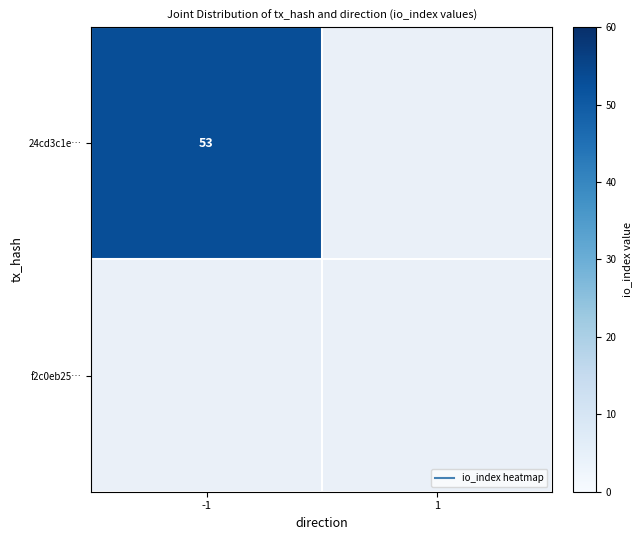

What is the sum of the 24cd3c1e0358b629d959a9106de6d4f92baa94b values at 1 and -1?

53